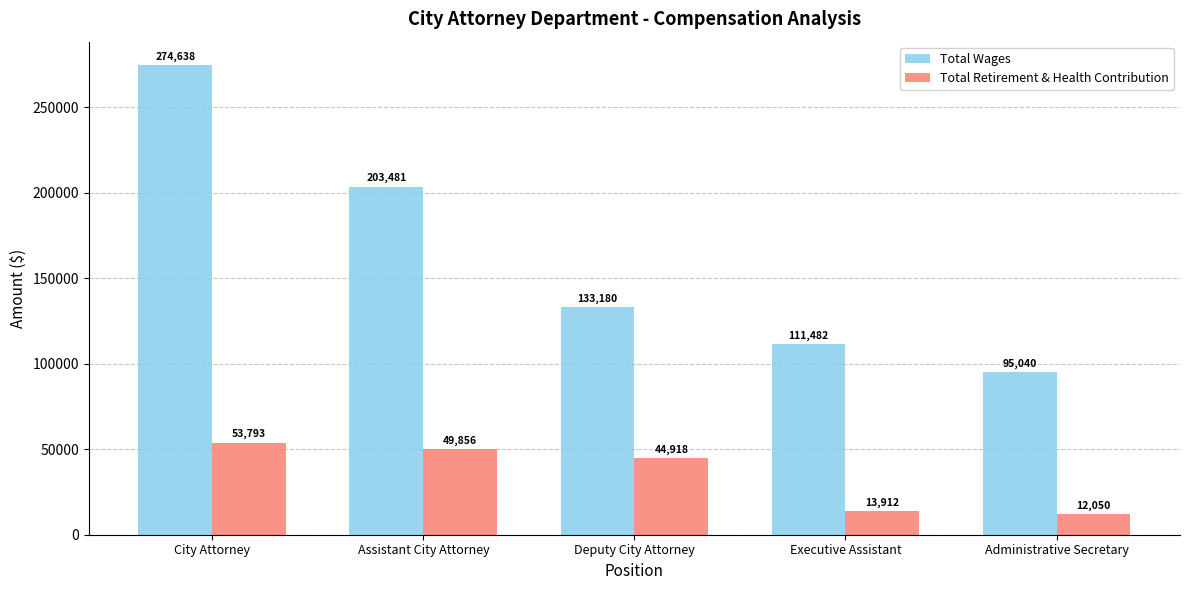

What position from the left is Deputy City Attorney?

3